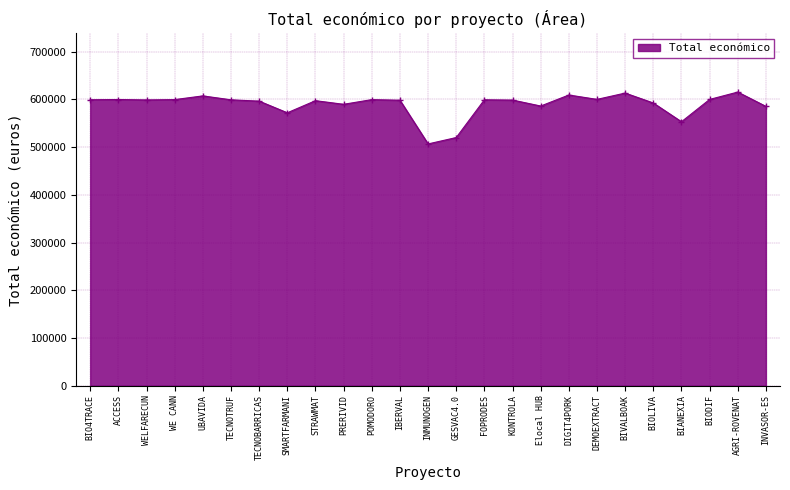

What is the sum of the values at POMODORO and IBERVAL?

1197843